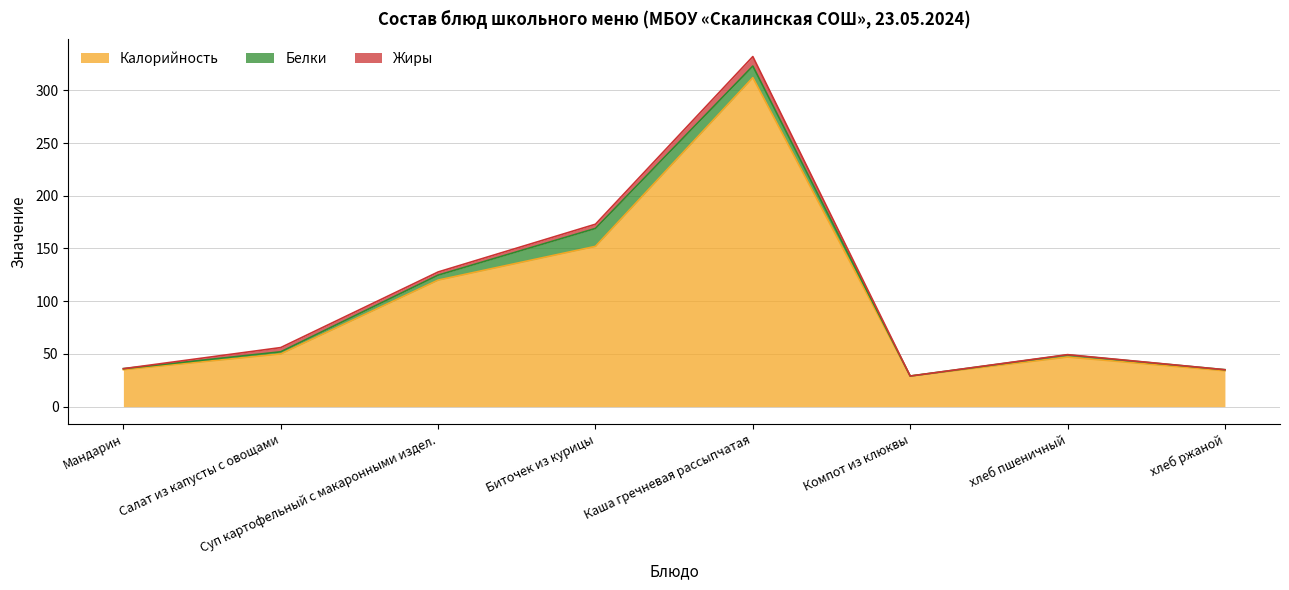

The value of Калорийность at Каша гречневая рассыпчатая is 312.0. True or false?

True